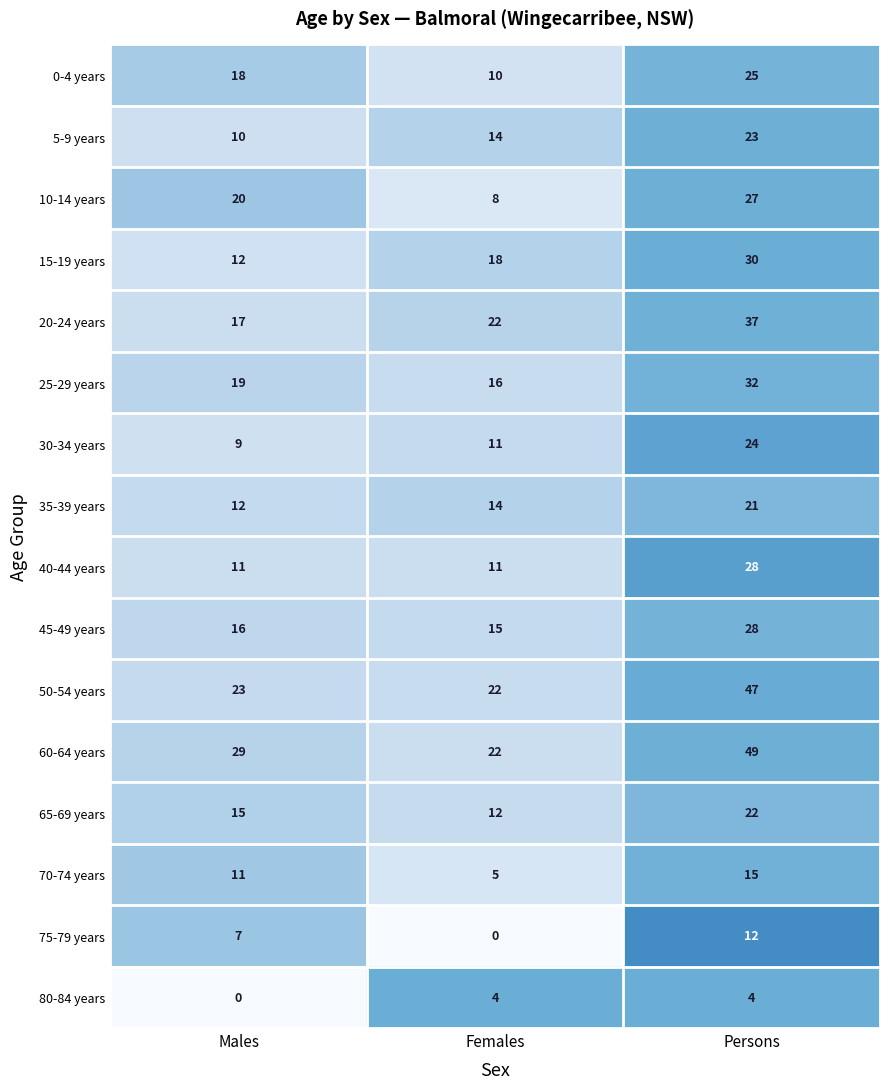

The value of 75-79 years at Males is 11. True or false?

False